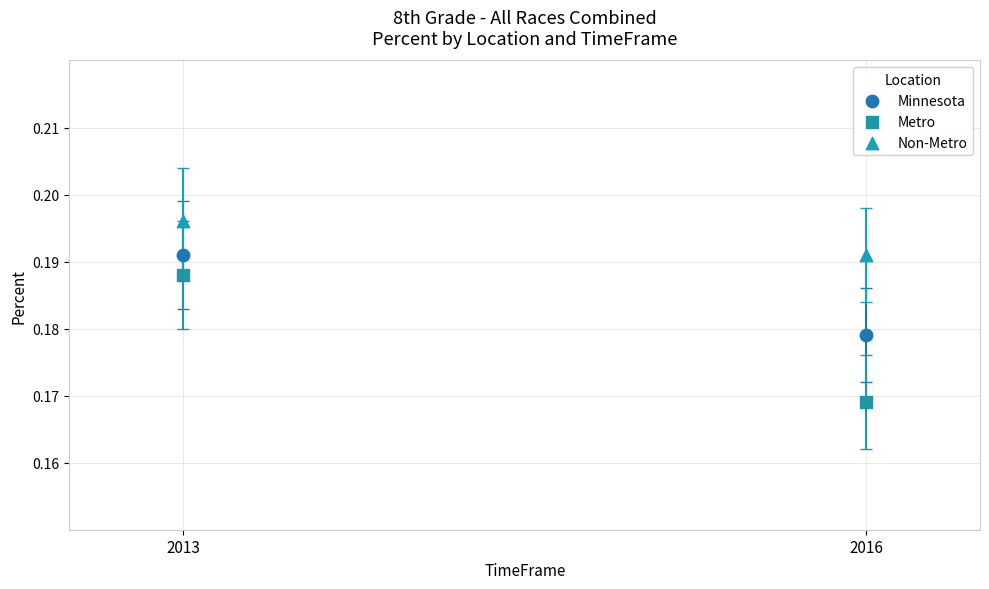

Across all data points, what is the average X value?

2014.5